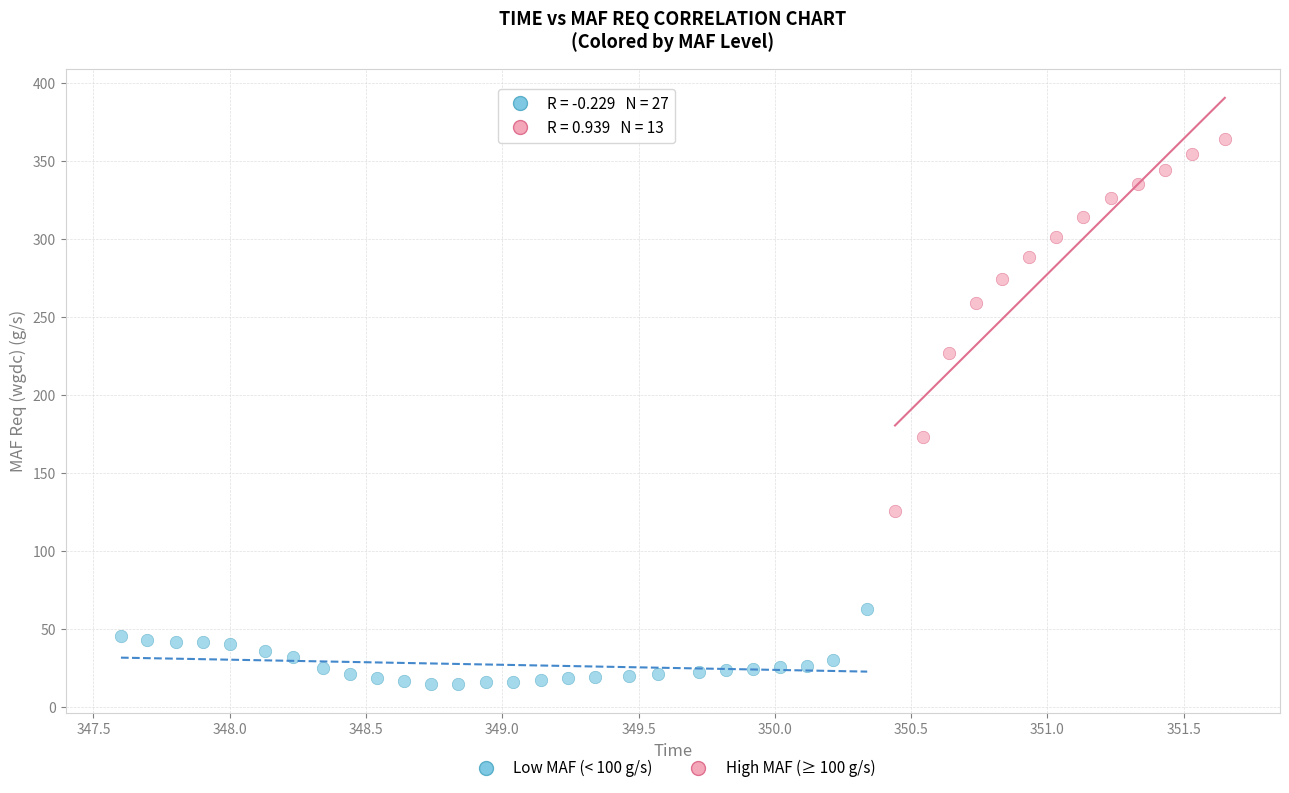

Which series has the largest Y range (max minus min)?

High MAF (≥ 100 g/s)